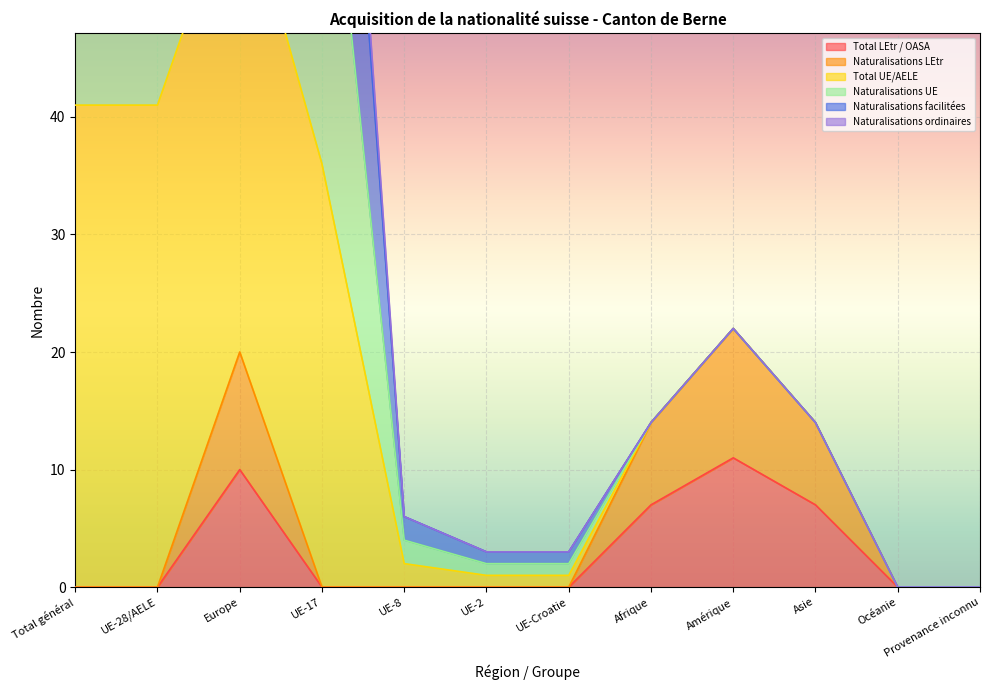

Where does the Total UE/AELE series first go above 14?

Total général